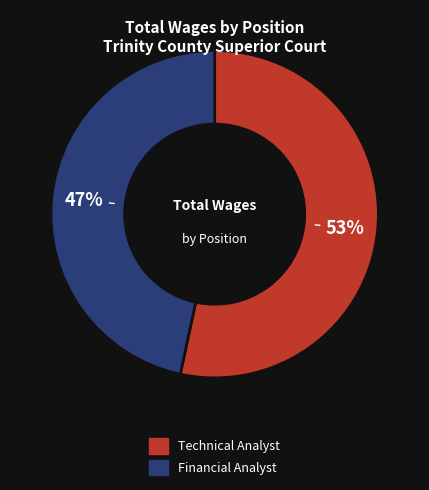

Count the number of slices in the pie.

2